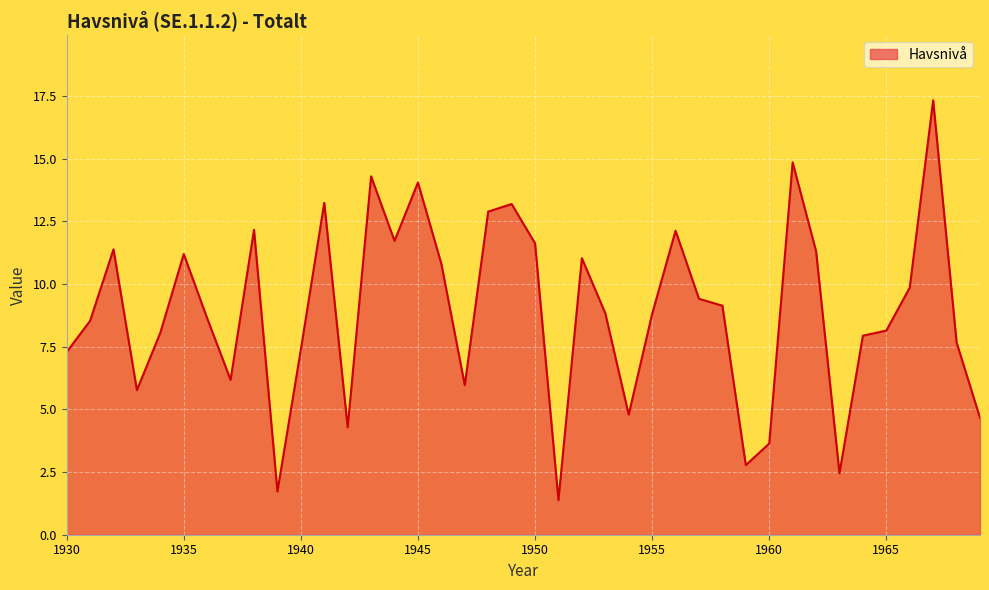

What is the maximum value shown in the chart?

17.3